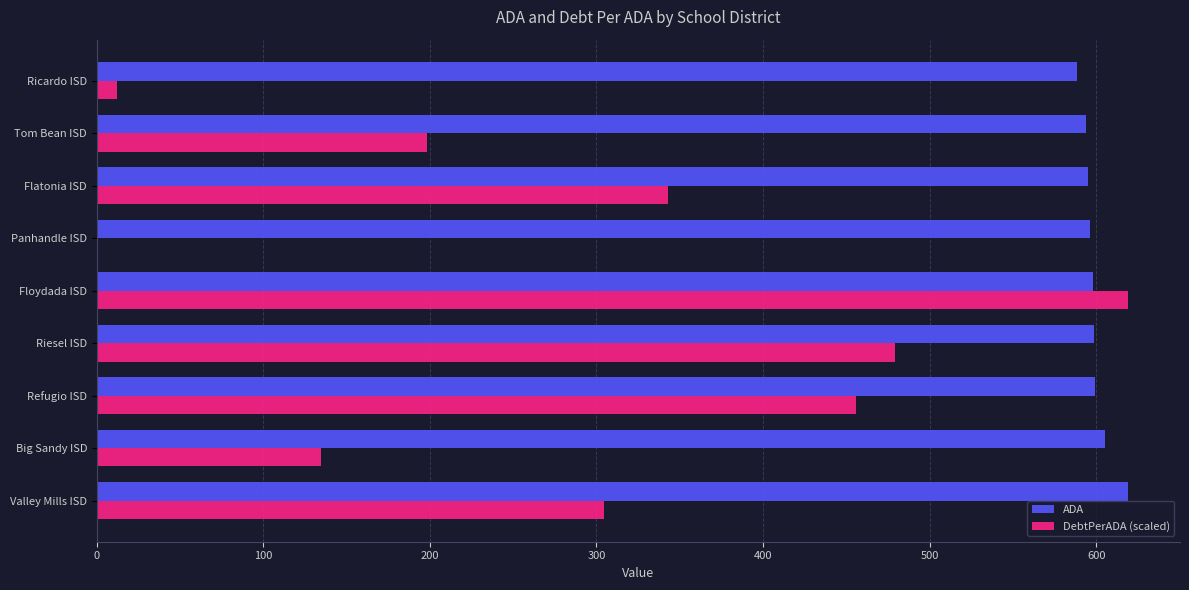

True or false: ADA has a value of 123.3 at Riesel ISD.

False